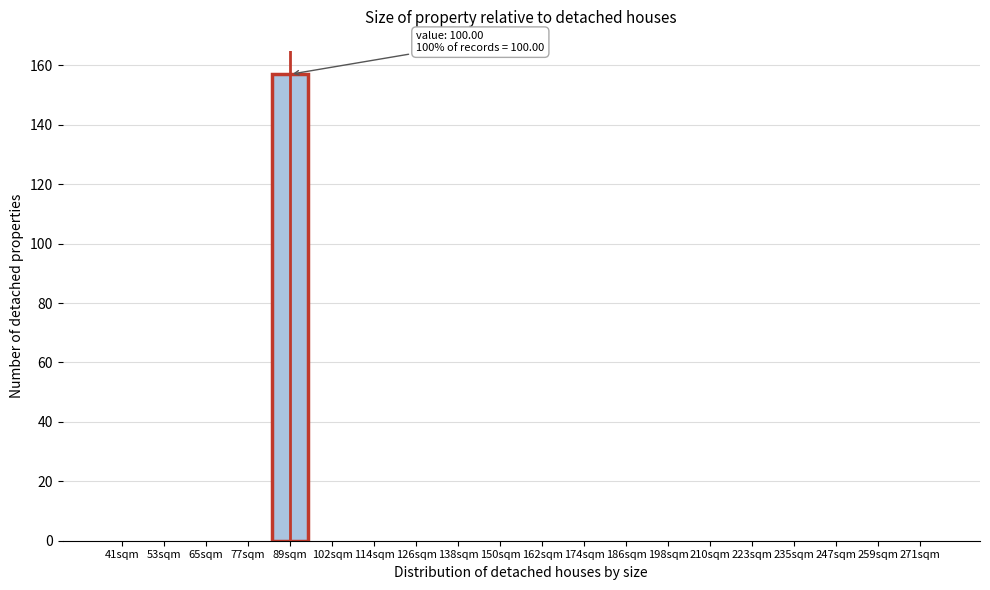

At which category does the chart reach its peak across all series?

89sqm